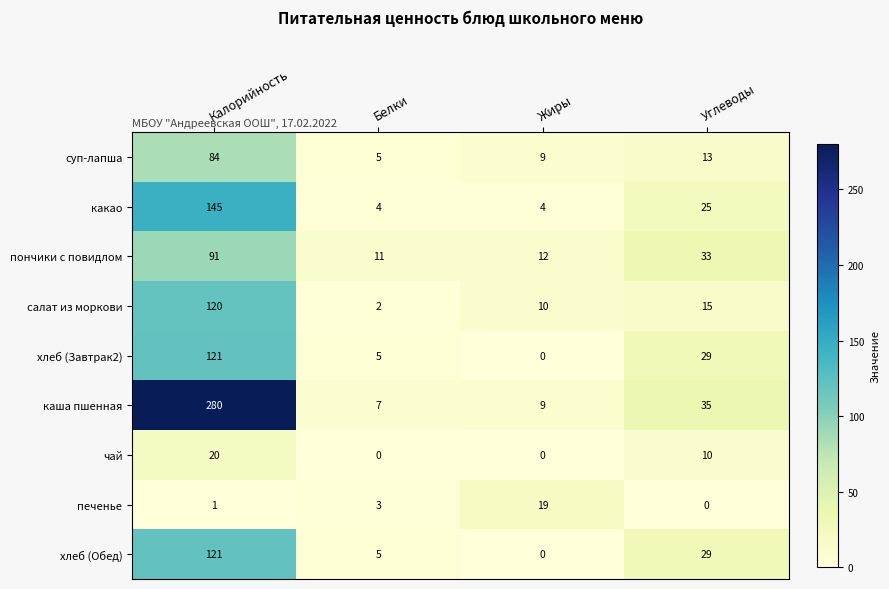

What is the difference between the second highest and minimum values in the пончики с повидлом series?

22